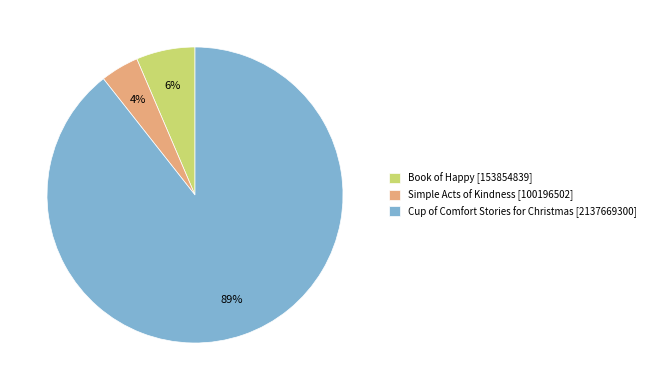

Count the number of slices in the pie.

3